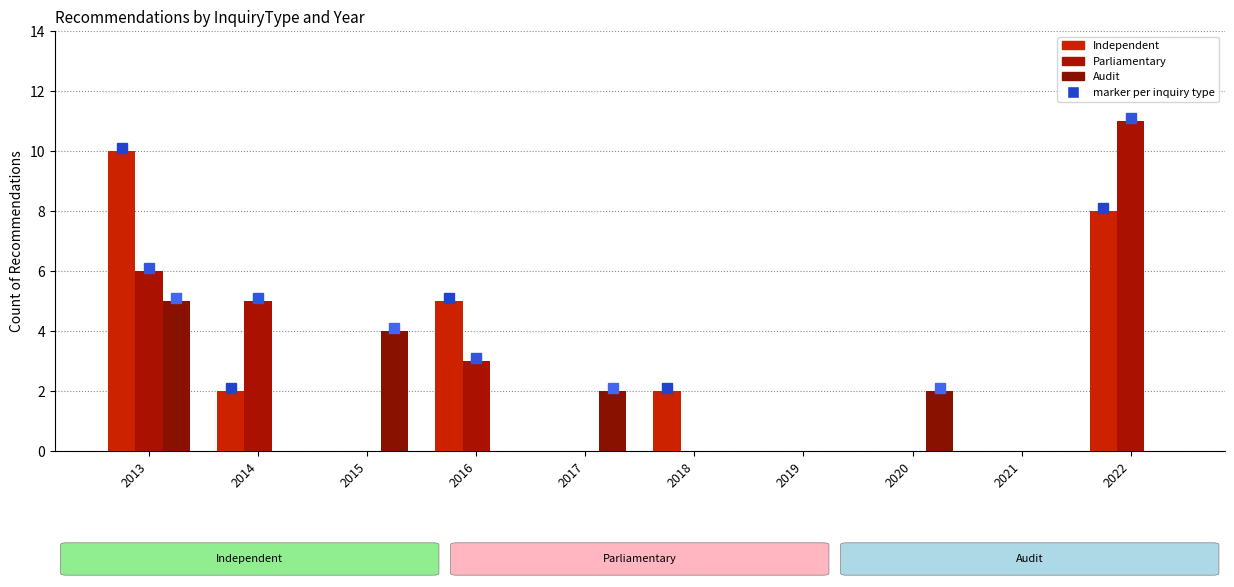

What is the total value across all series at 2014?

7